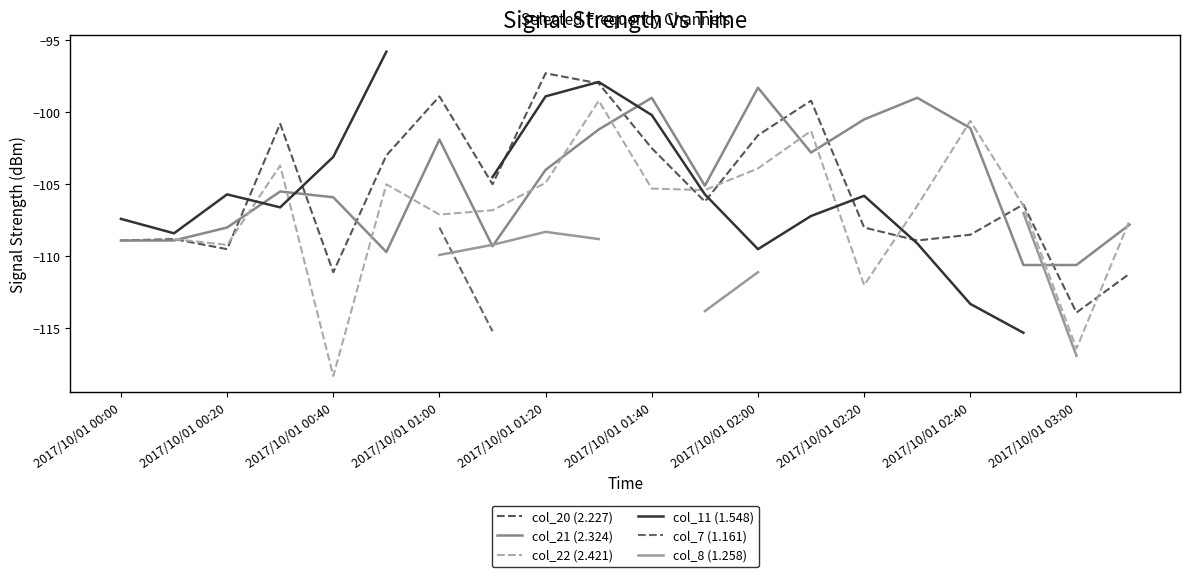

What is the highest value of the col_21 (2.324) series?

-98.3